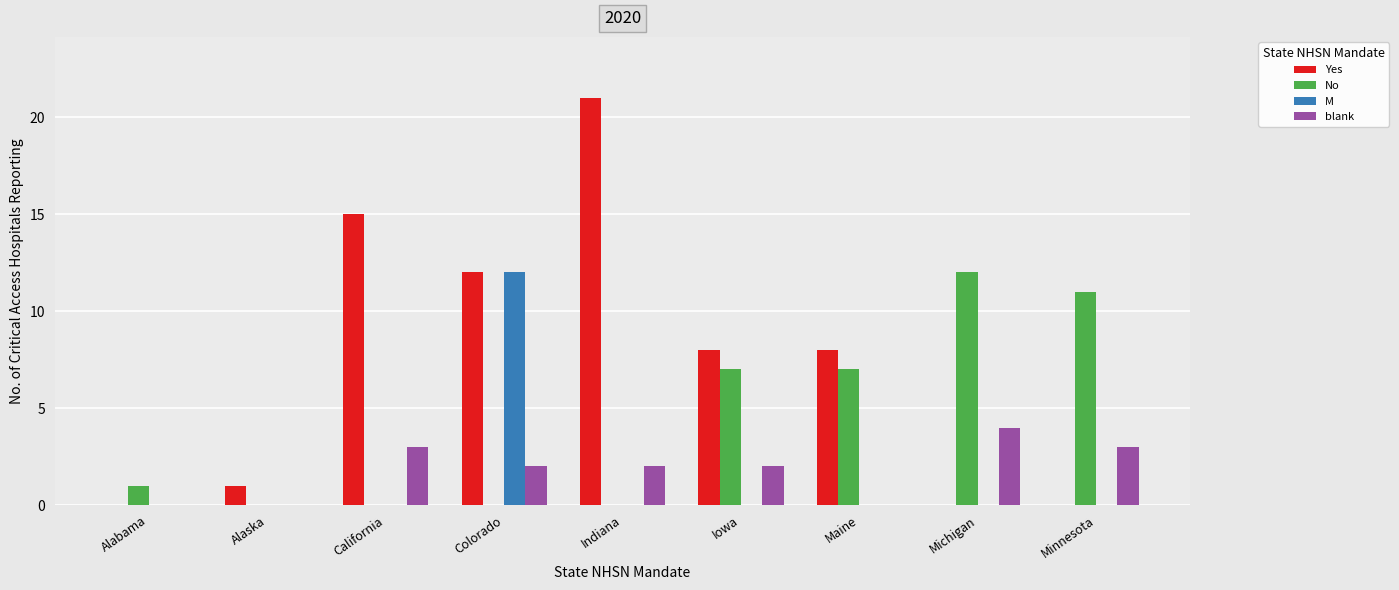

What are all the series names shown in the legend?

Yes, No, M, blank